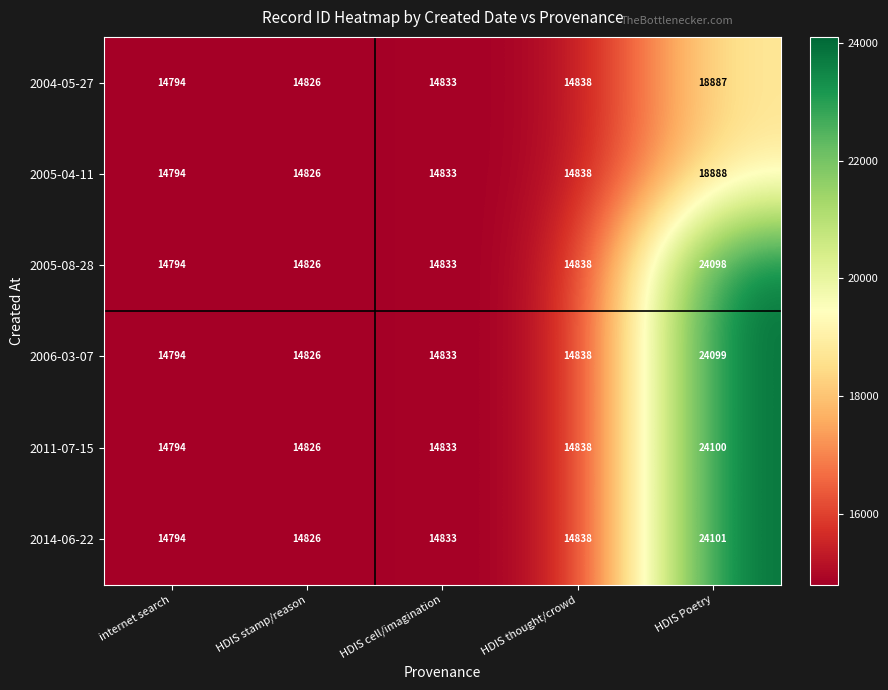

How many values in the 2005-04-11 series are below 14833?

2